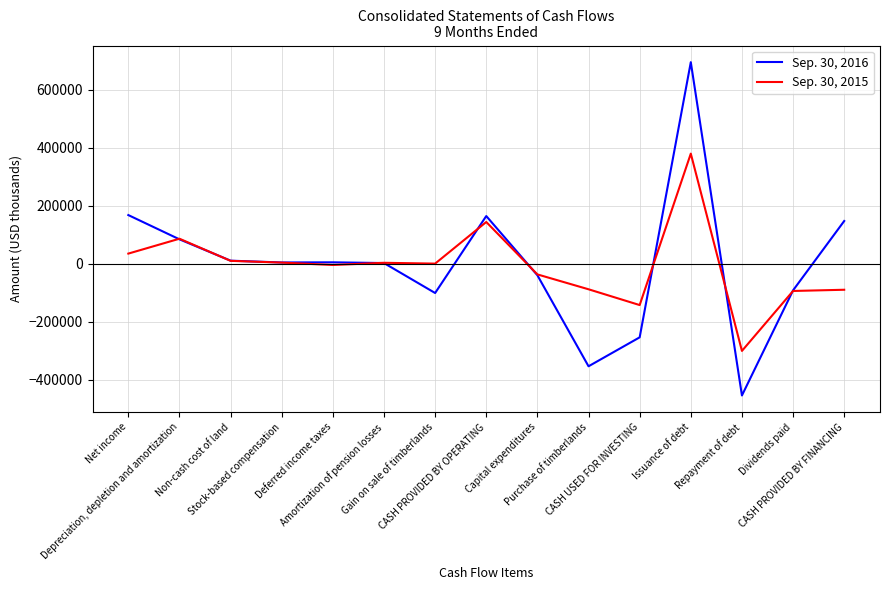

How many values in the Sep. 30, 2015 series are below 0?

7